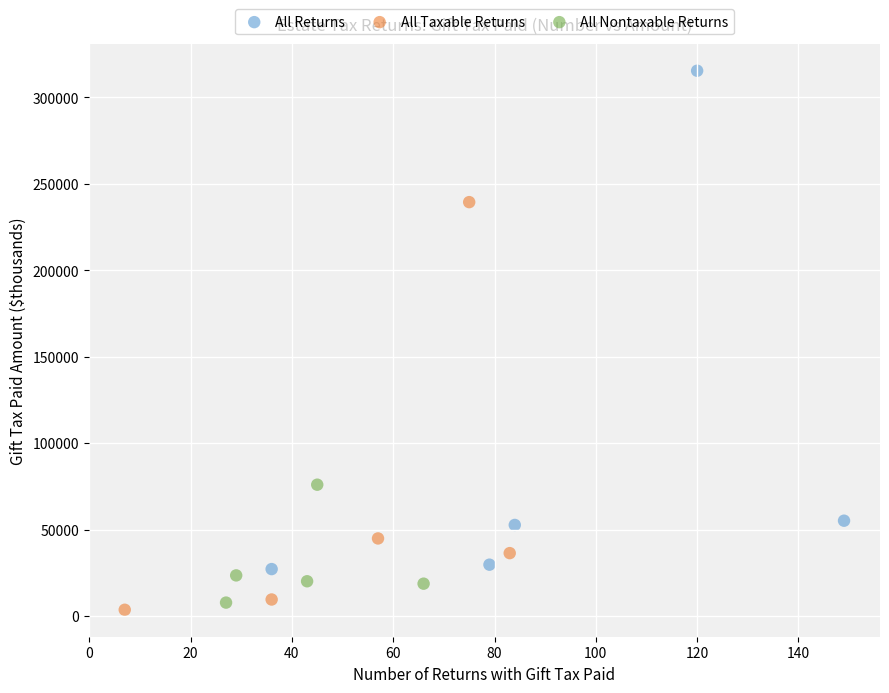

Which series contains the lowest Y value?

All Taxable Returns